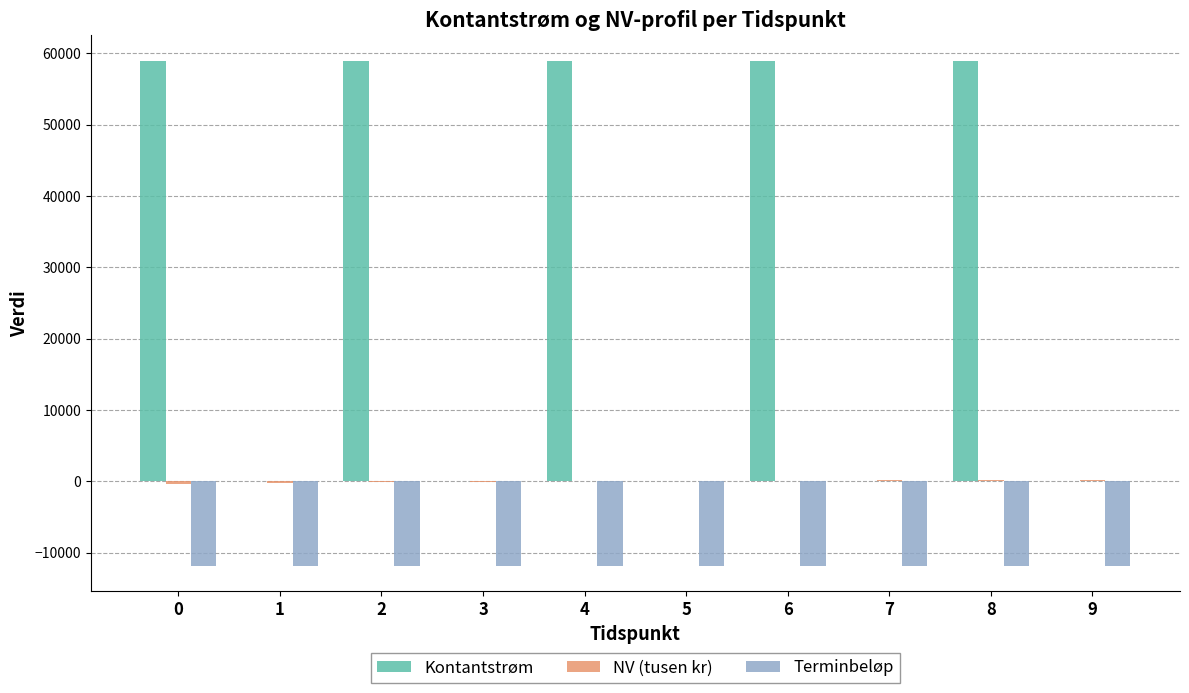

Which series has the largest range (max minus min)?

Kontantstrøm